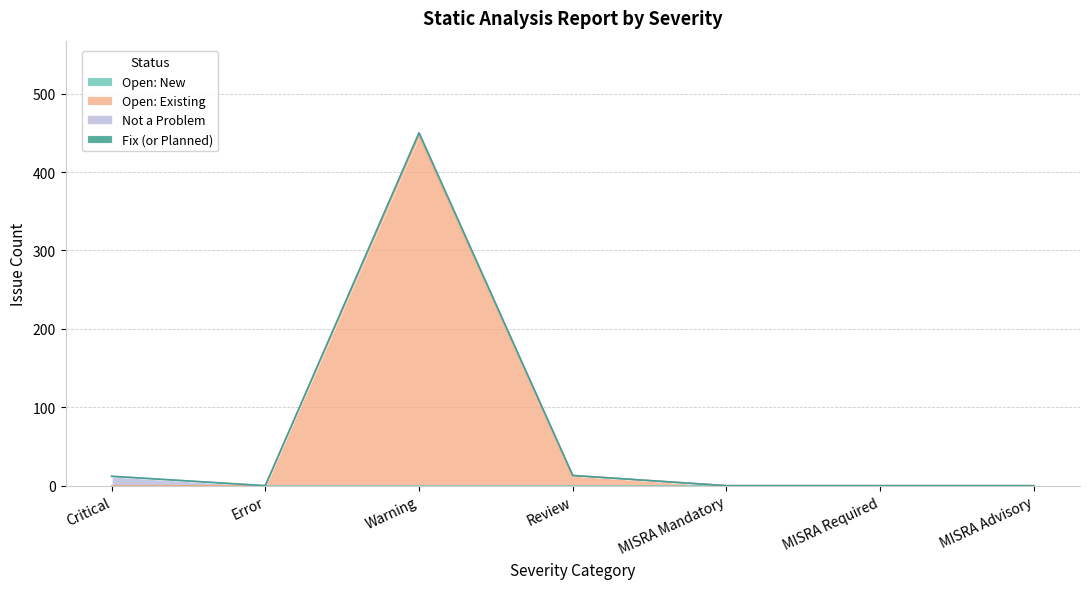

What is the label of the 1st point from the left?

Critical